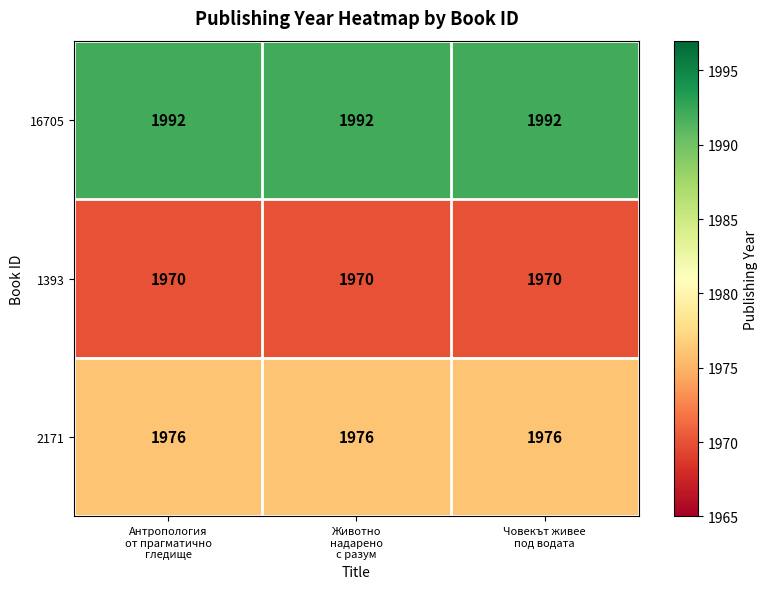

List the series in order of their peak value, lowest first.

1393, 2171, 16705